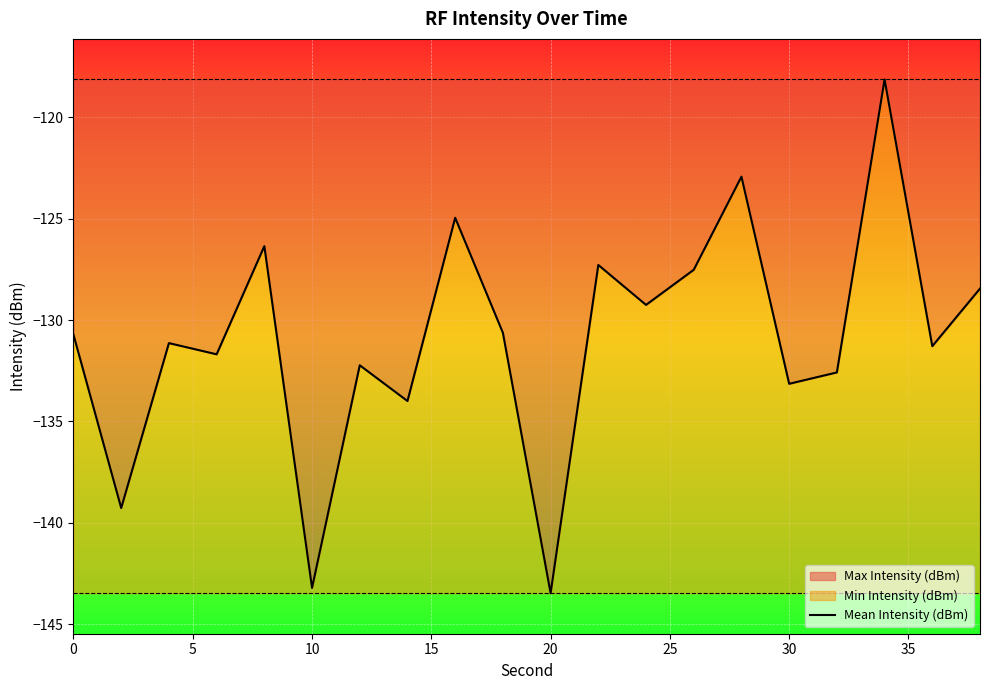

How many values are below -130?

12